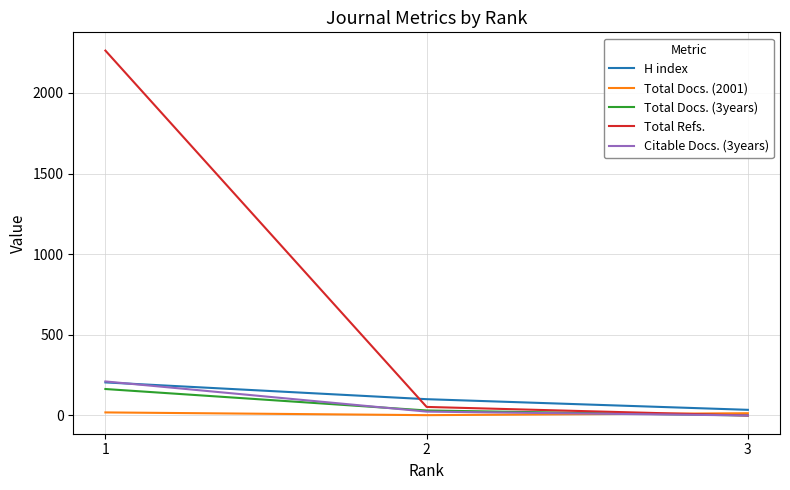

What are all the series names shown in the legend?

H index, Total Docs. (2001), Total Docs. (3years), Total Refs., Citable Docs. (3years)